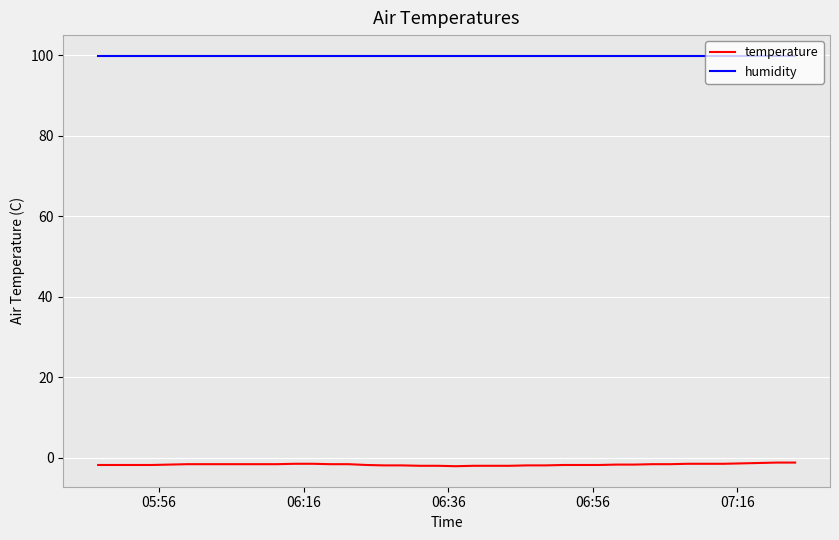

What is the sum of all temperature values?

-67.8